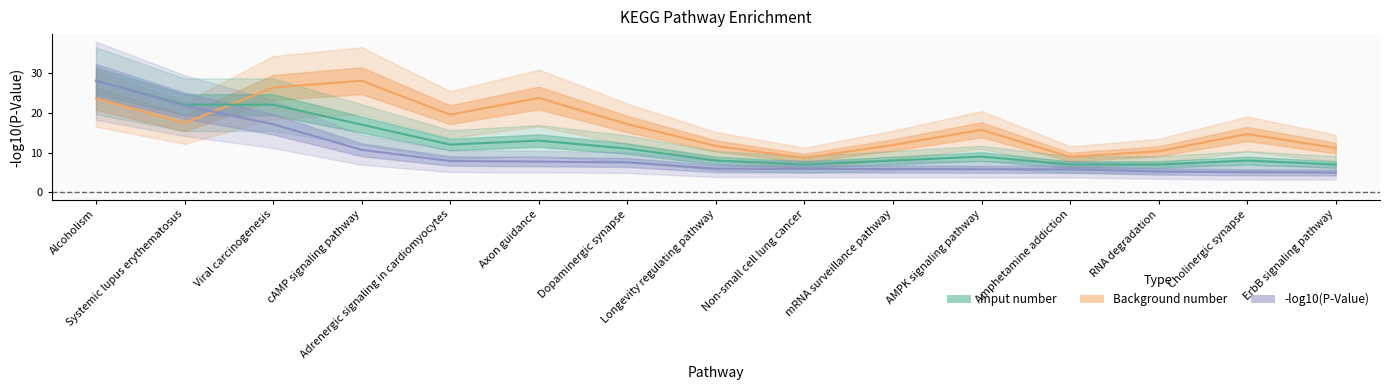

How many times do Input number and Background number cross each other?

1